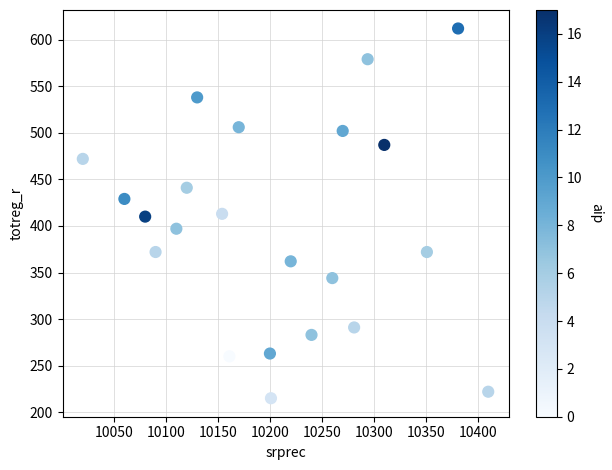

What is the range of X values (max minus min)?

390